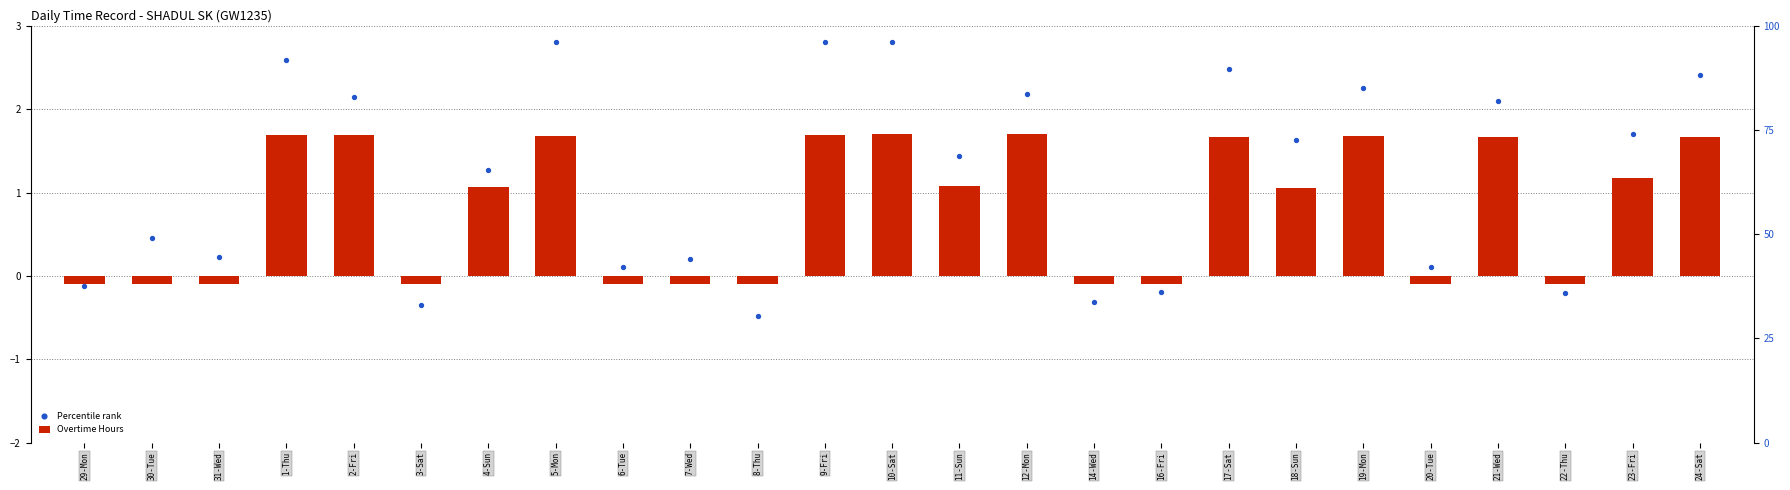

Which series contains the lowest Y value?

Percentile rank